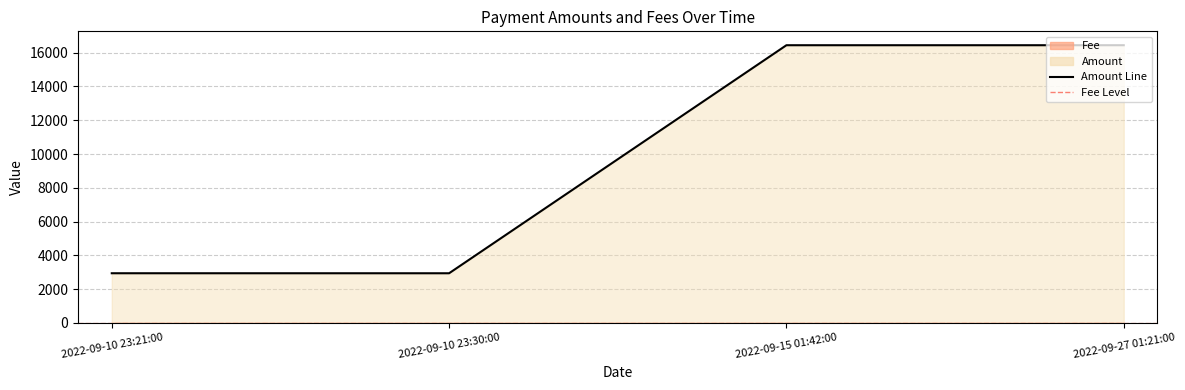

Between 2022-09-10 23:30:00 and 2022-09-15 01:42:00, which is larger?

2022-09-15 01:42:00